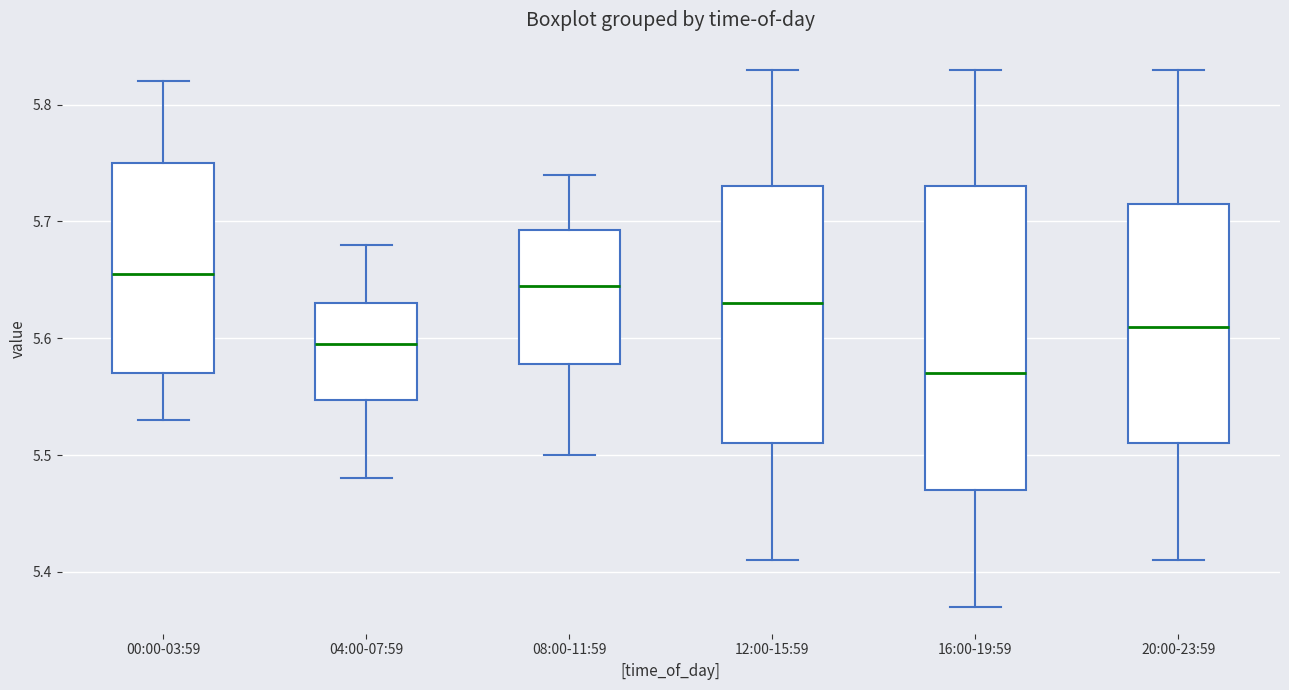

Where is the upper edge of the box for 00:00-03:59 on the y-axis? The values are not printed on the chart, so give them approximately, as read against the axis.

5.75